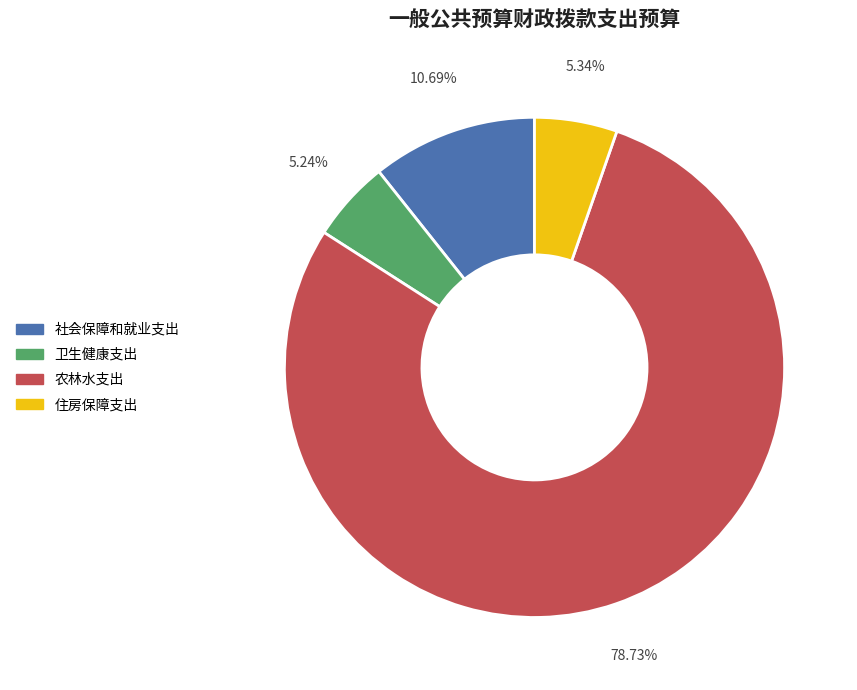

How many segments does this pie chart have?

4